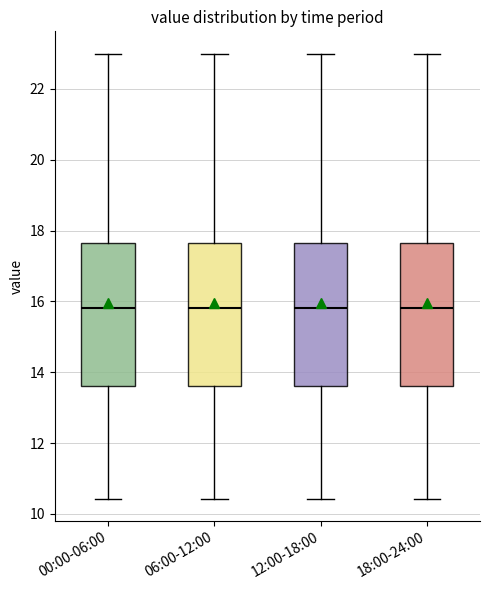

Where does the median line of the box for 06:00-12:00 sit on the y-axis? The values are not printed on the chart, so give them approximately, as read against the axis.

15.8